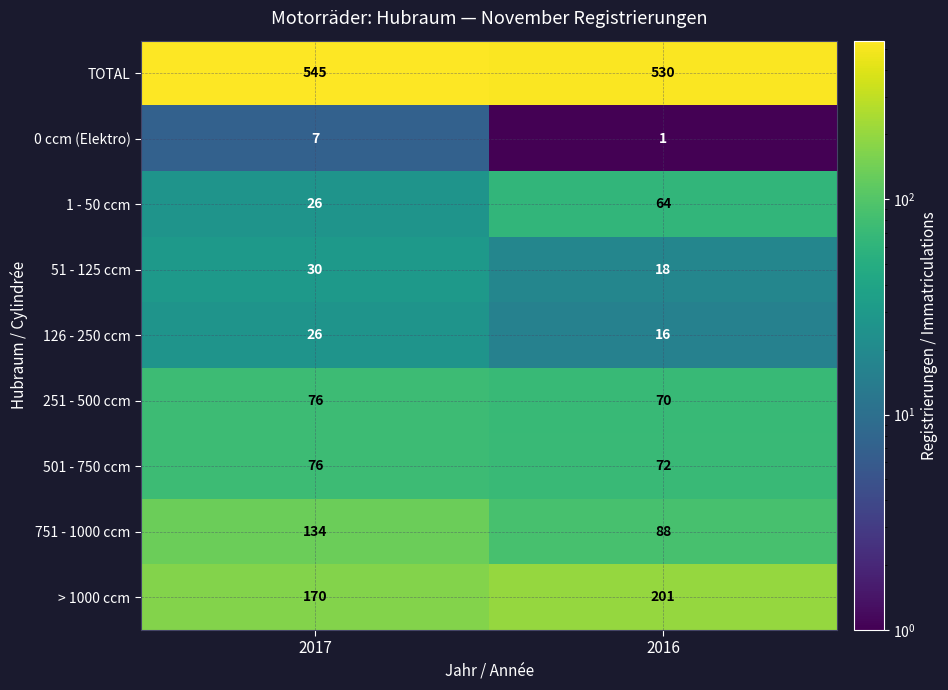

Rank the series at 2016 from lowest to highest value.

0 ccm (Elektro), 126 - 250 ccm, 51 - 125 ccm, 1 - 50 ccm, 251 - 500 ccm, 501 - 750 ccm, 751 - 1000 ccm, > 1000 ccm, TOTAL